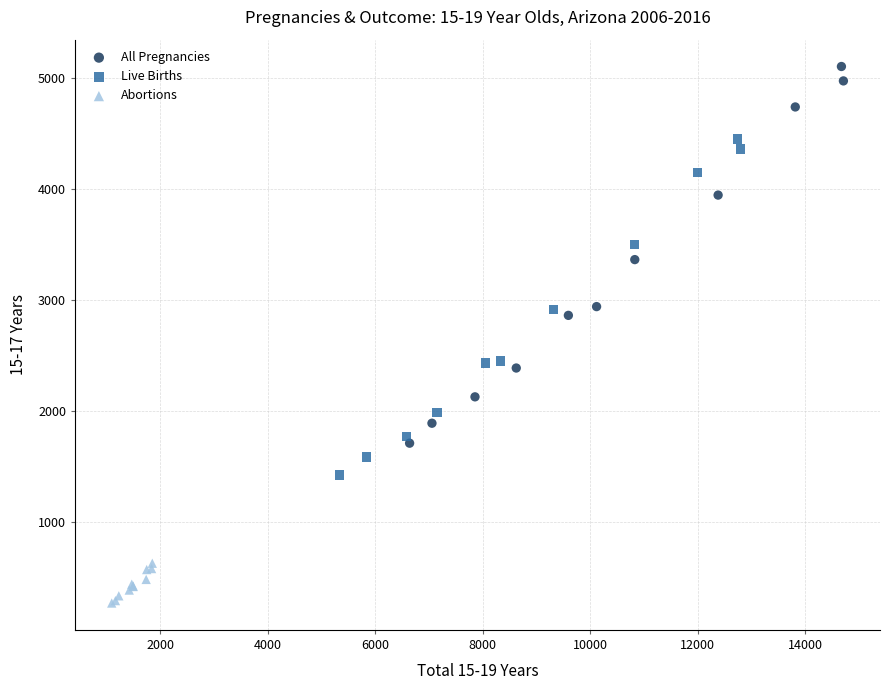

Which series has the widest spread of Y values?

All Pregnancies